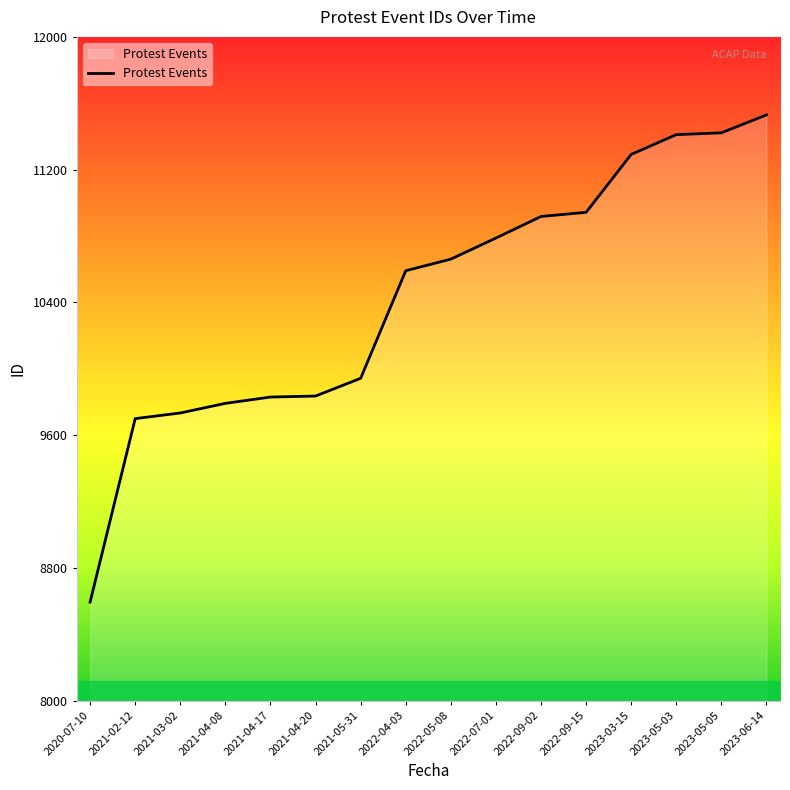

At which category does the chart reach its minimum across all series?

2020-07-10